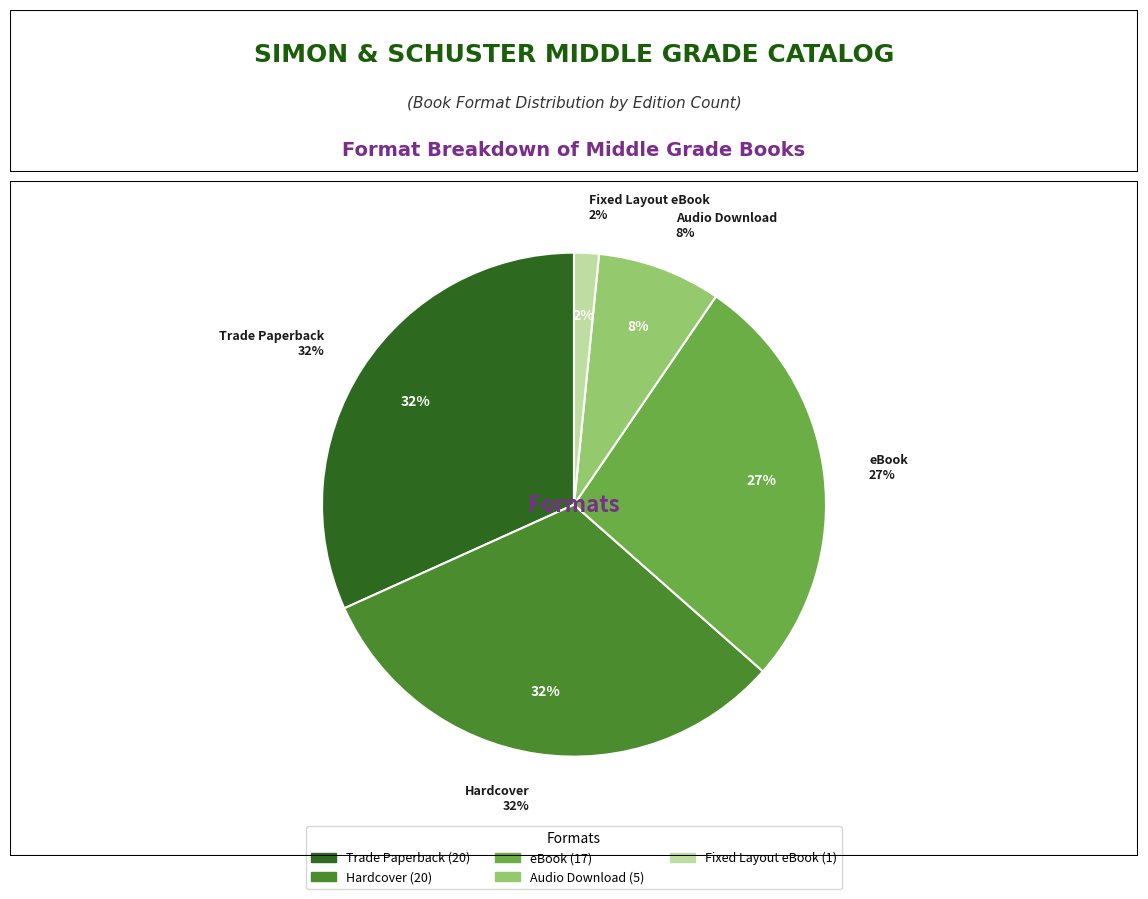

Is it true that Fixed Layout eBook is 2% of the pie?

True